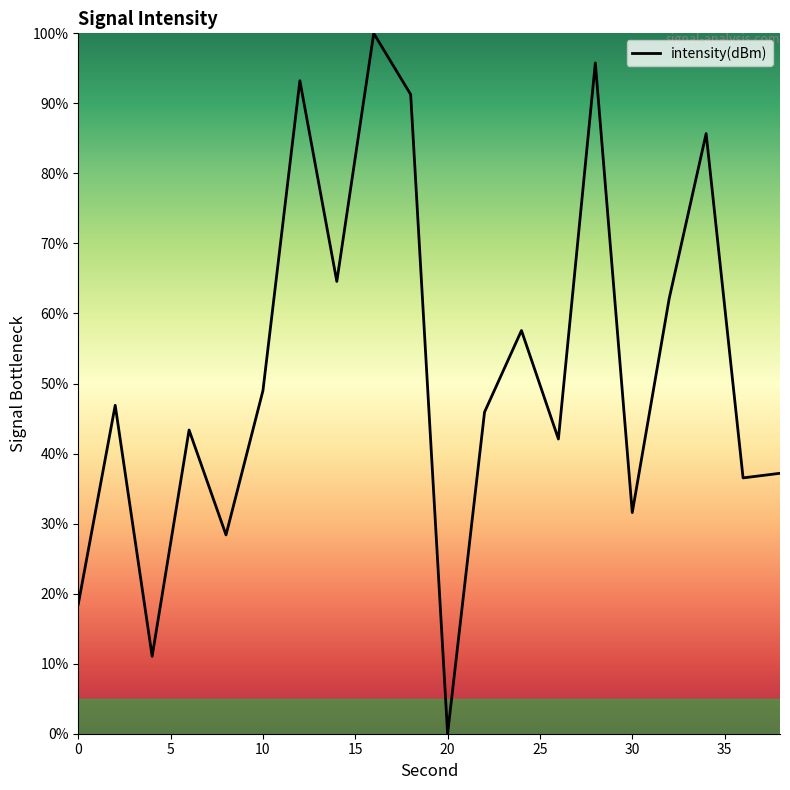

What is the difference between the maximum and minimum values?

100.0